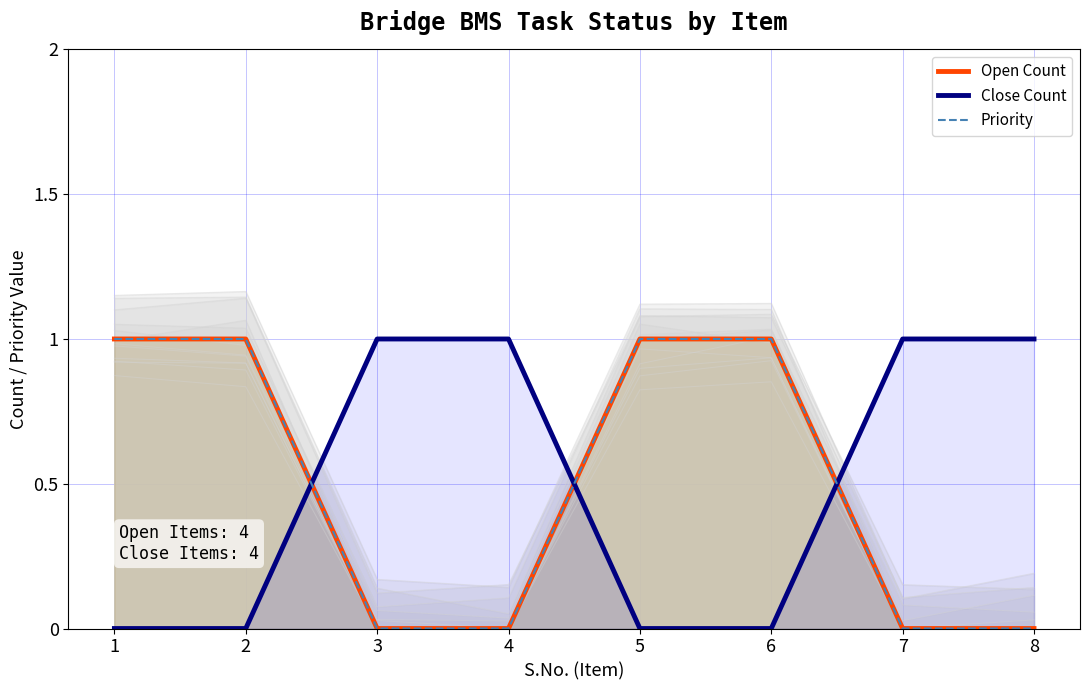

What is the difference between the highest and lowest values at 5?

1